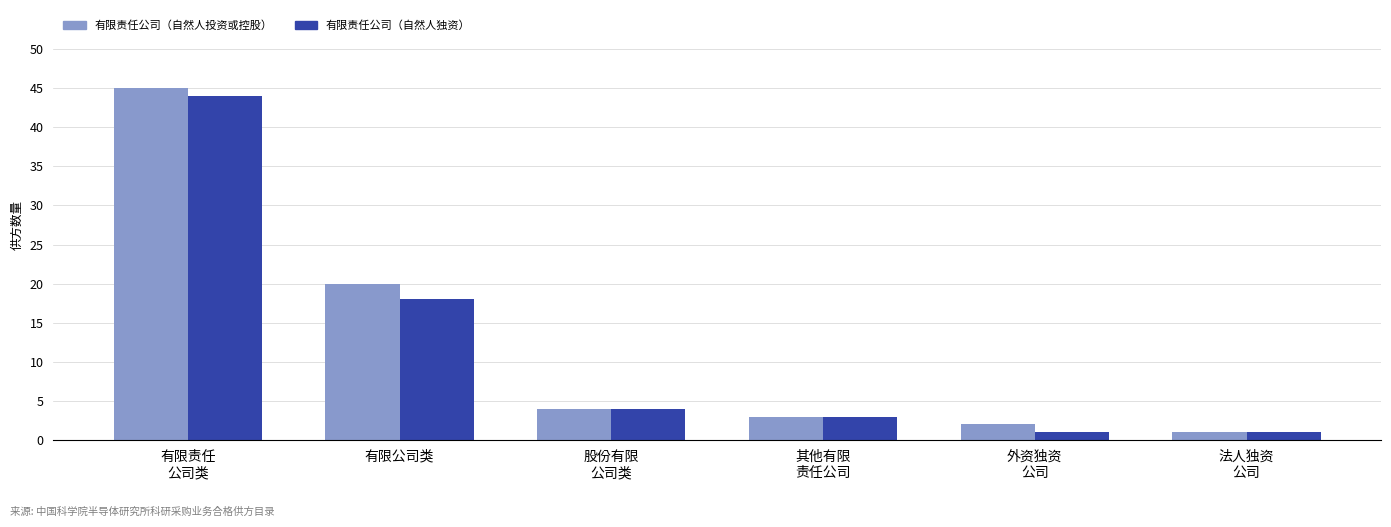

What is the minimum value for 有限责任公司（自然人独资）?

1